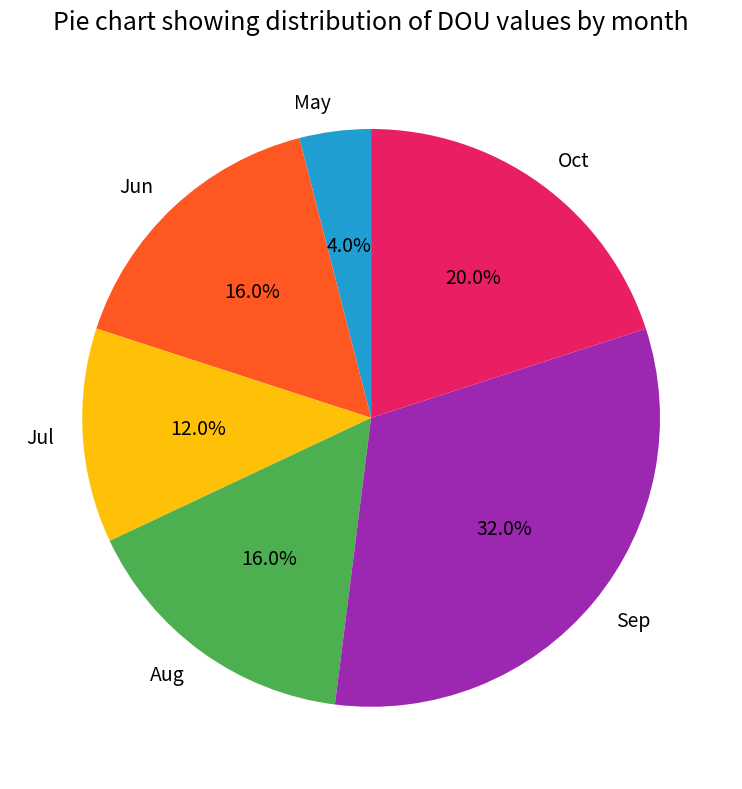

Does Jul represent more than half of the total?

No